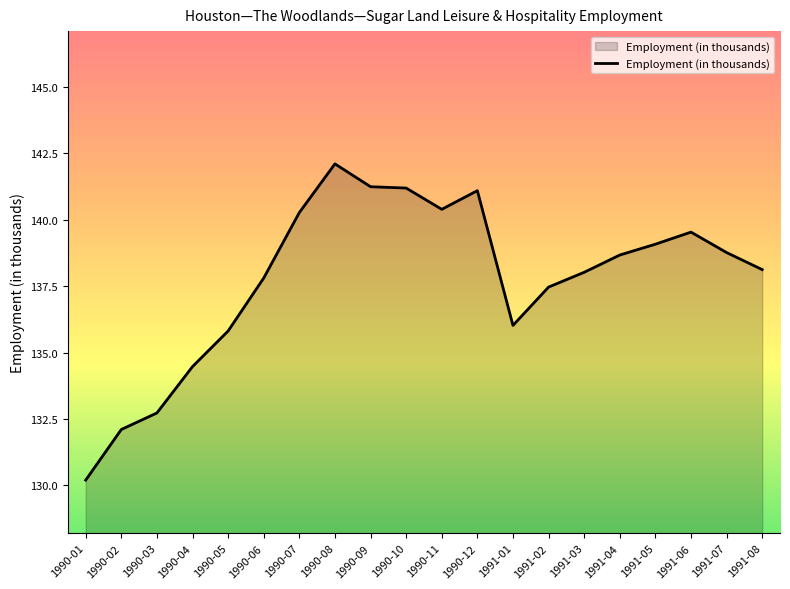

What is the sum of all values?

2755.1